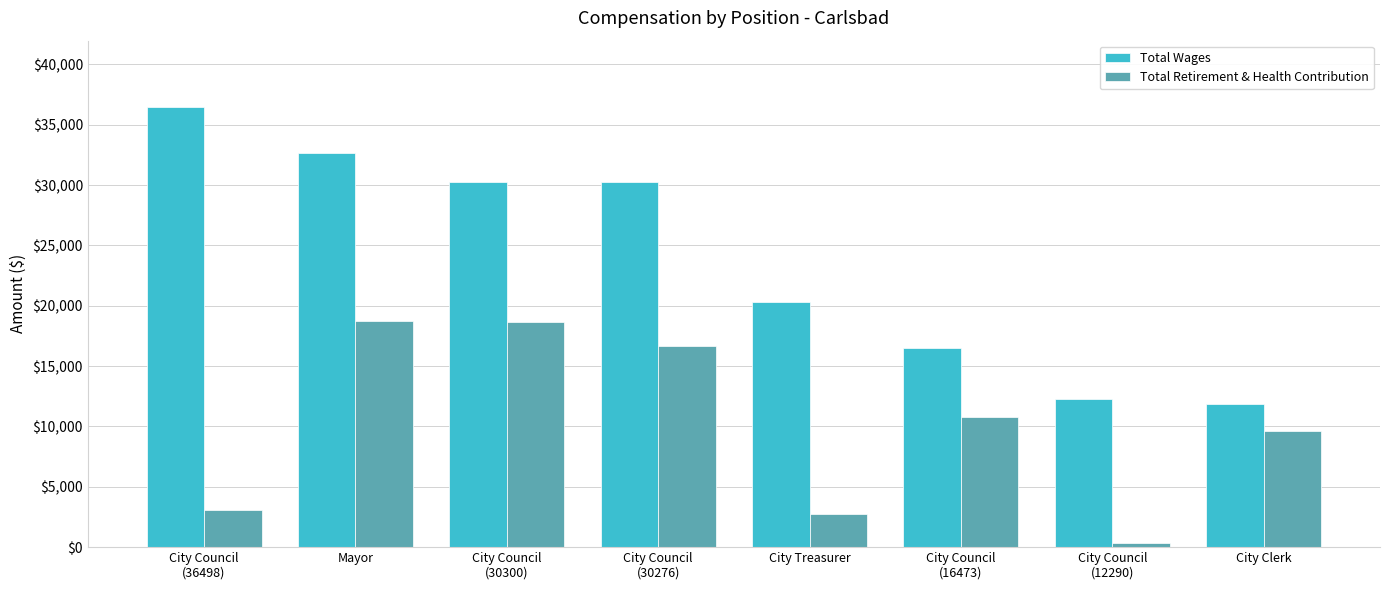

What is the value of the Total Retirement & Health Contribution bar at the 2nd from the left?

18773